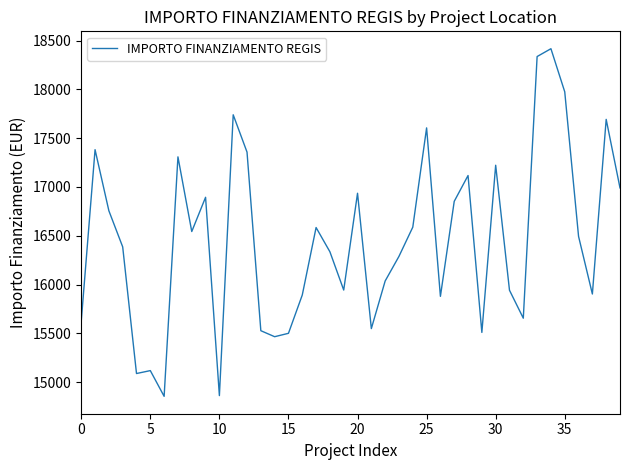

How many lines are shown in the chart?

1